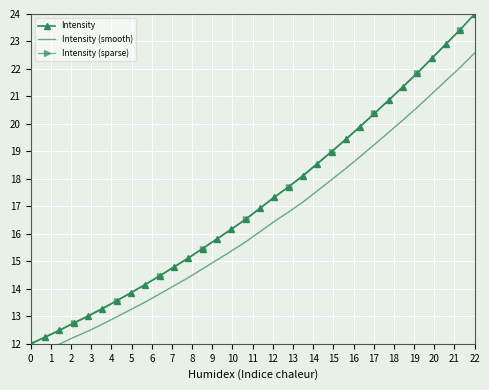

True or false: Intensity has more than 2 interior local peaks.

False